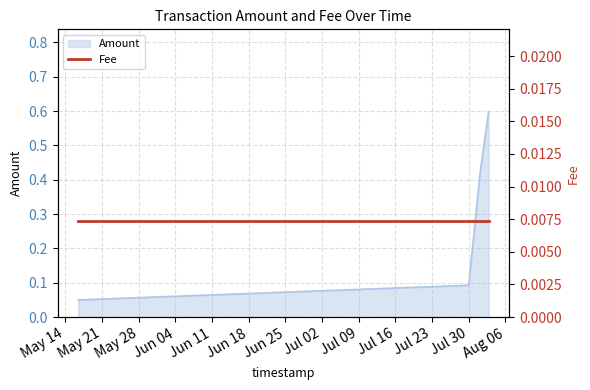

The value at 2019-08-02 19:24:42 is 0.6. True or false?

True